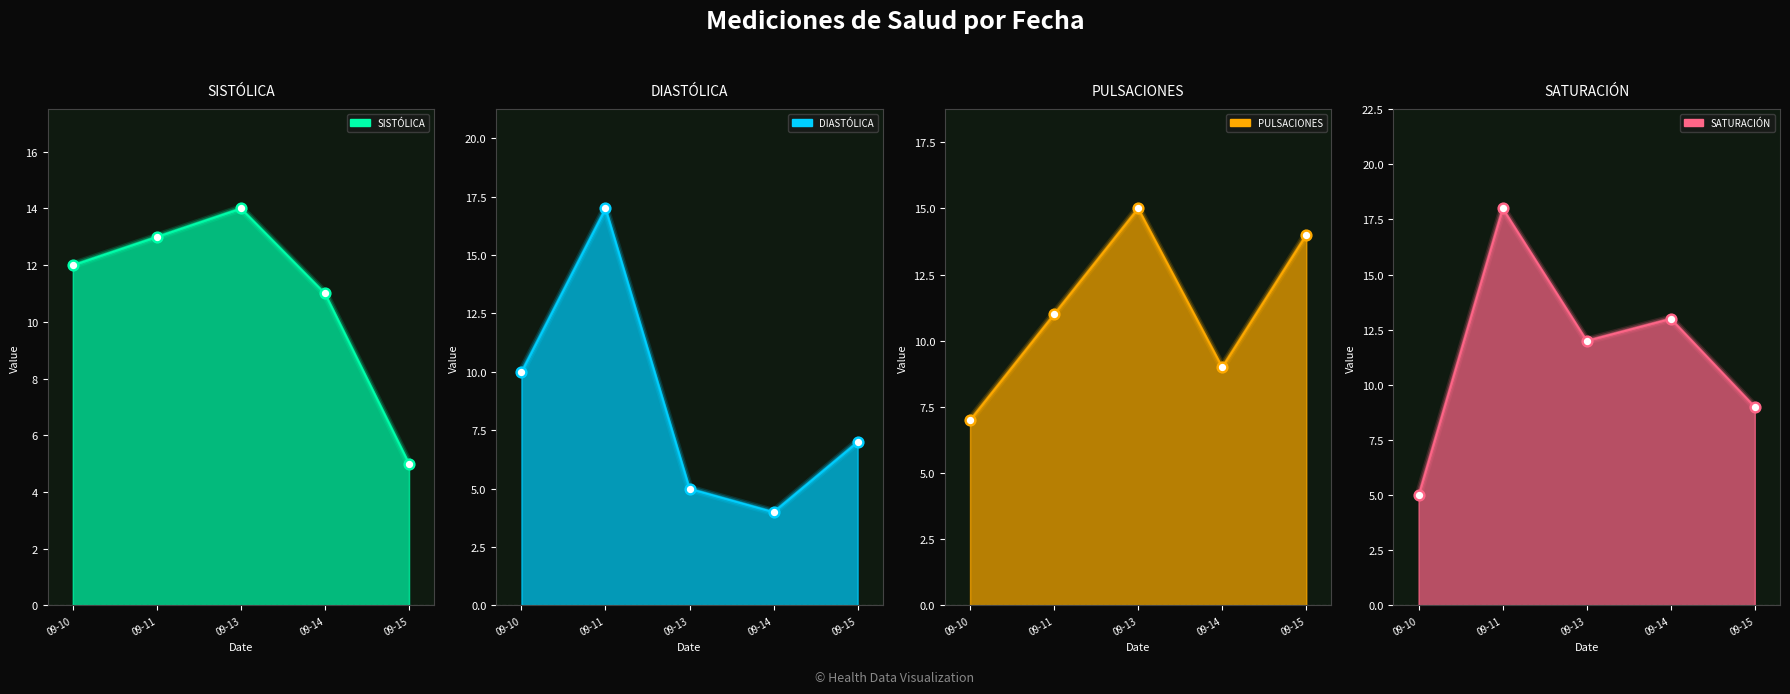

Which series reaches the maximum Y coordinate?

SATURACIÓN